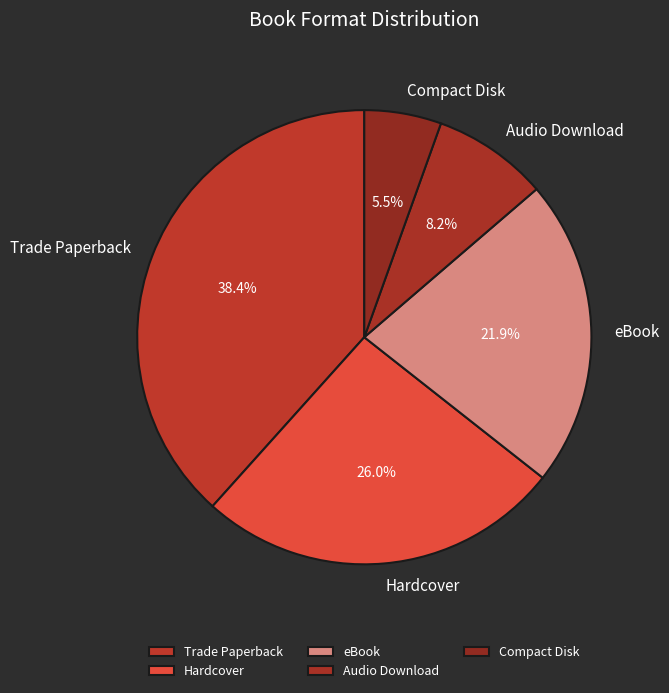

Is it true that Audio Download is 1% of the pie?

False